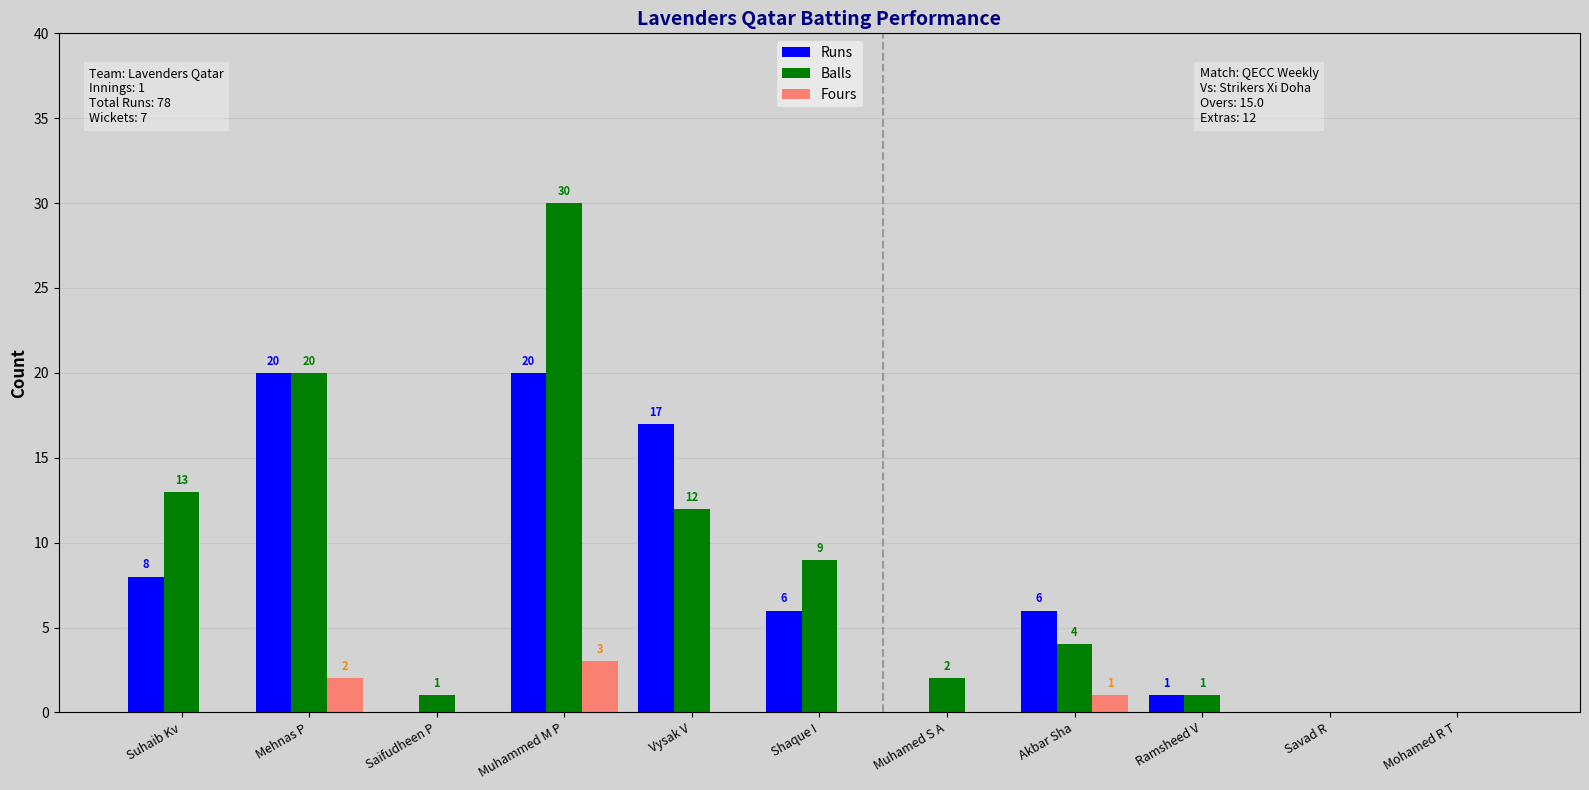

At which label does Runs first exceed 6?

Suhaib Kv